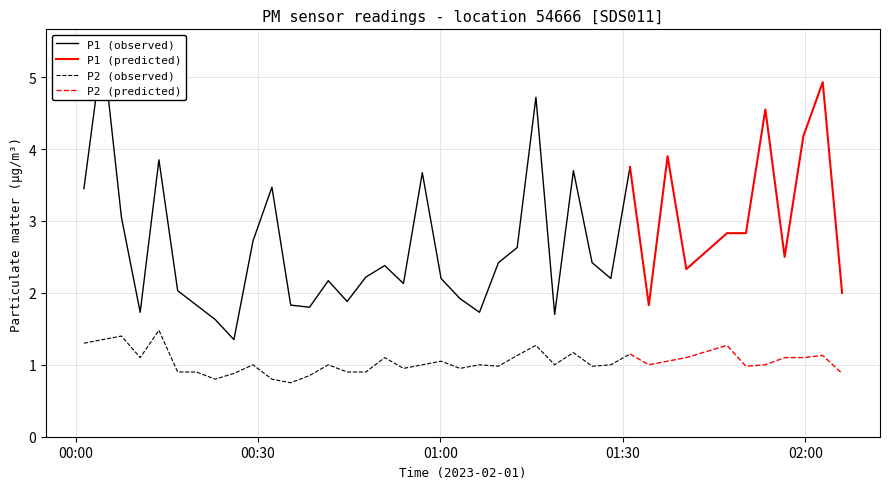

What is the maximum value for P2 (predicted)?

1.3